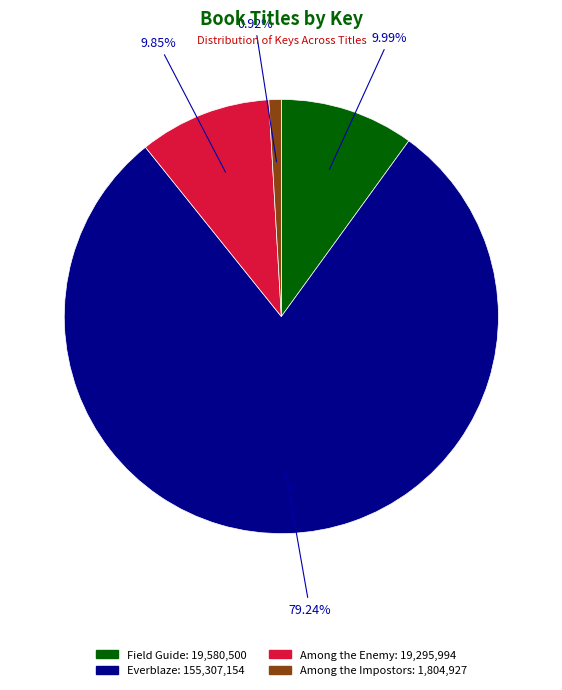

To the nearest percent, what portion does Everblaze represent?

79%